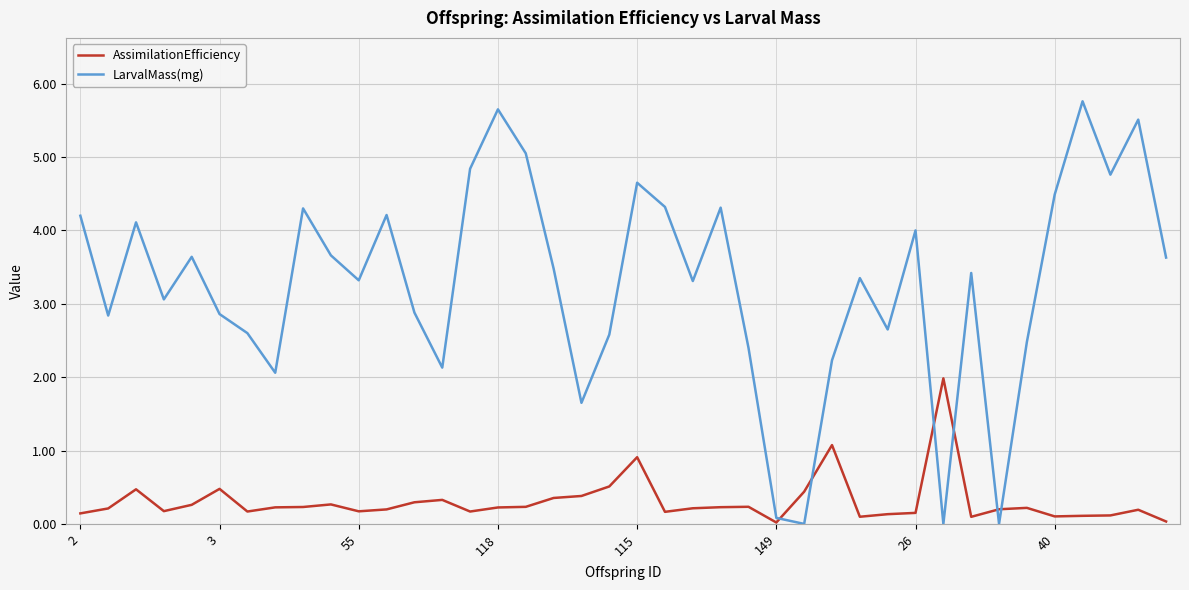

Is this an area chart (filled region under the line)?

No